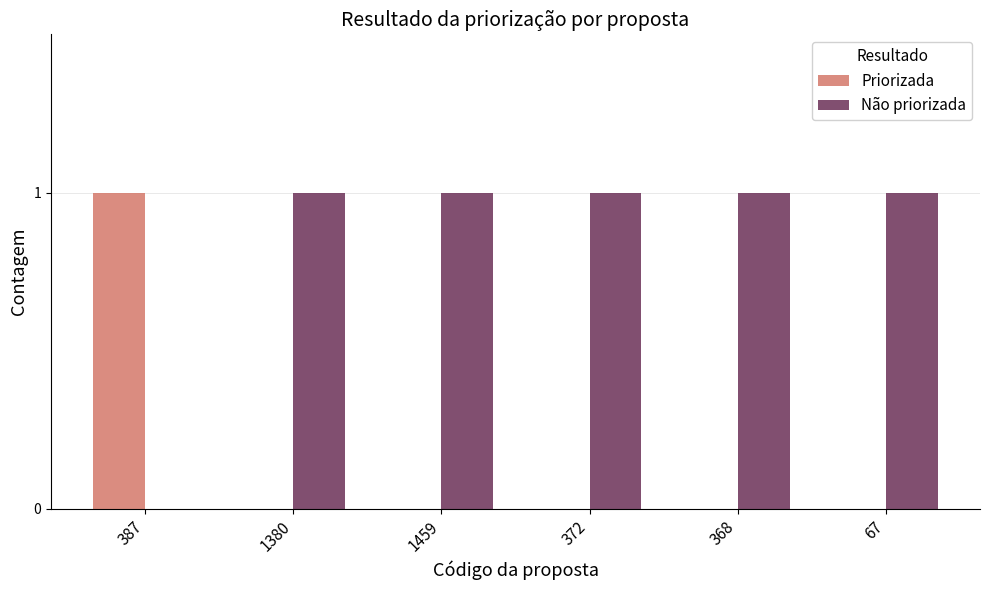

Reading right to left, list all the values displayed in this chart.

Priorizada: 67=0	368=0	372=0	1459=0	1380=0	387=1
Não priorizada: 67=1	368=1	372=1	1459=1	1380=1	387=0